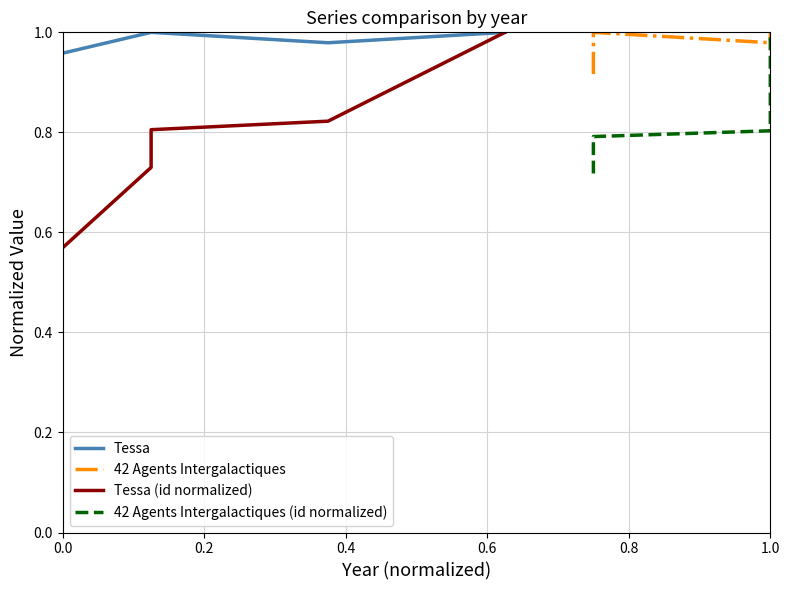

True or false: Tessa (id normalized) and Tessa cross at least once.

False